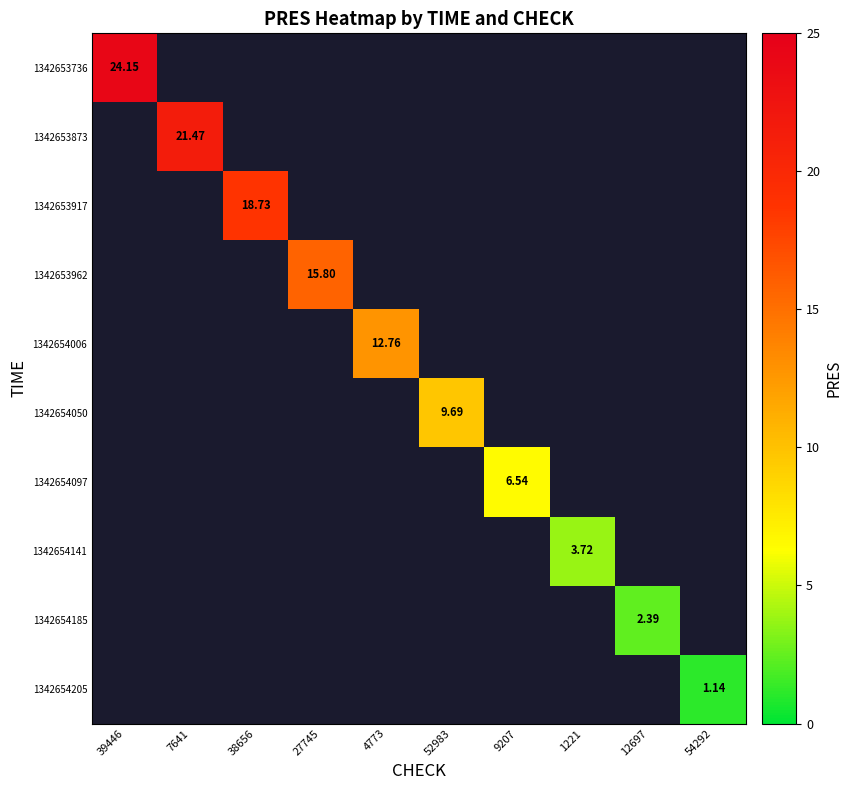

The 1342654141 series shows -1.2 at 12697. True or false?

False